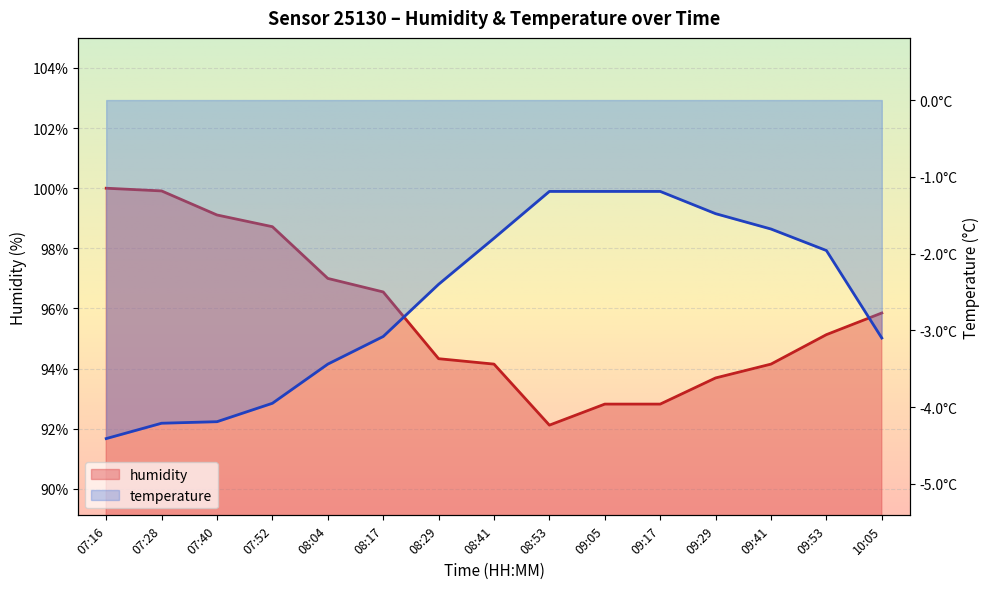

What is the label of the 5th point from the right?

09:17